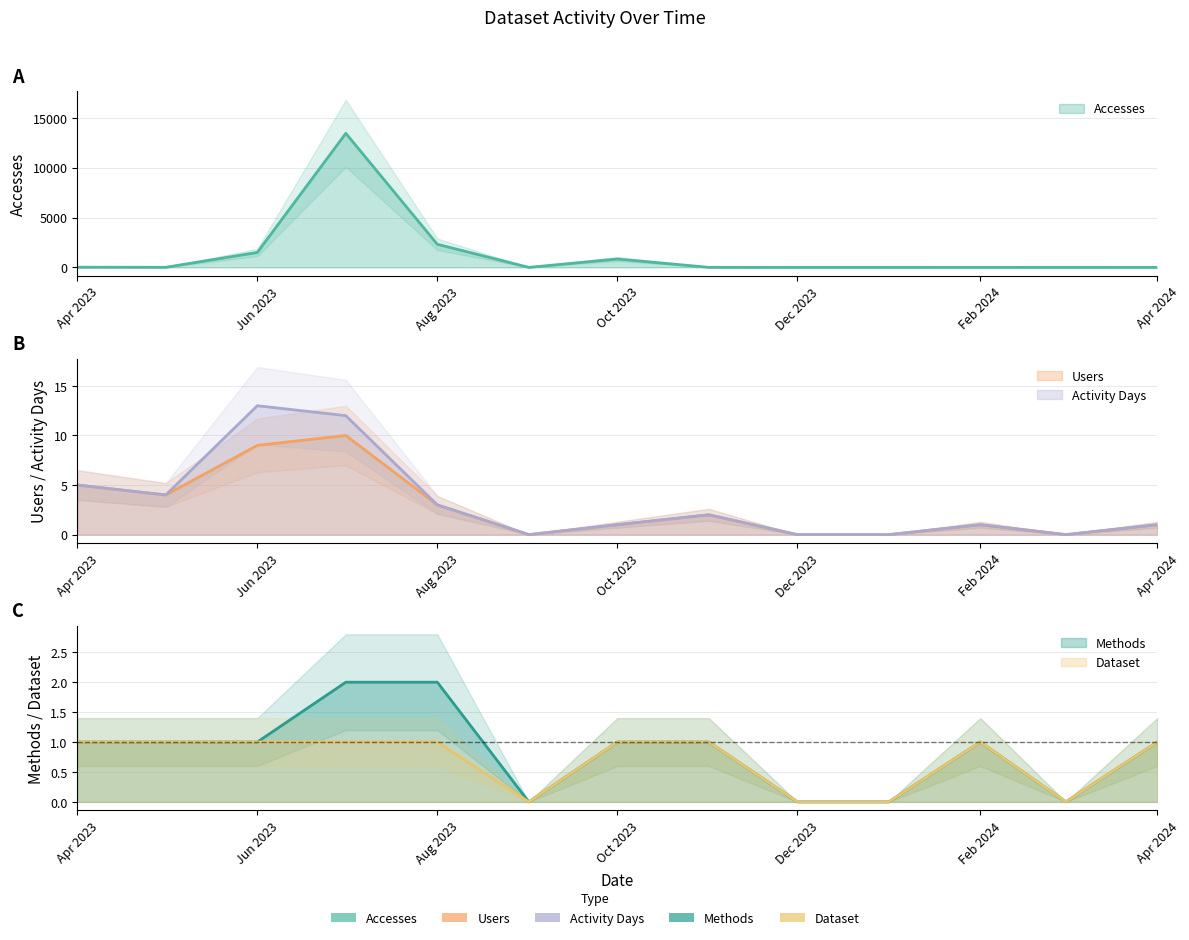

How many Users values are between 0 and 4?

10